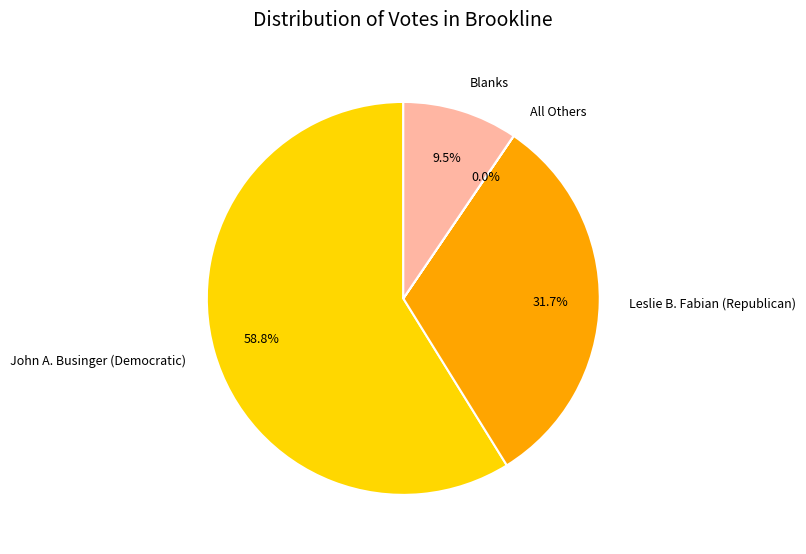

How much of the chart is everything except Leslie B. Fabian (Republican)?

68.3%